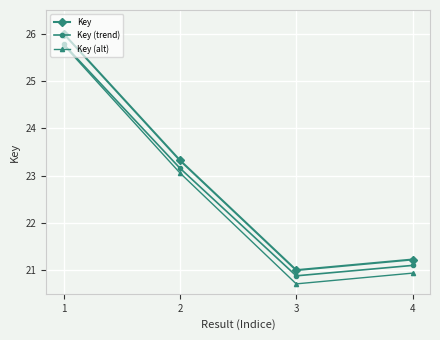

Reading left to right, transcribe all the data shown in this chart.

Key: 1=26.0	2=23.3	3=21.0	4=21.2
Key (trend): 1=25.8	2=23.2	3=20.9	4=21.1
Key (alt): 1=25.8	2=23.1	3=20.7	4=20.9